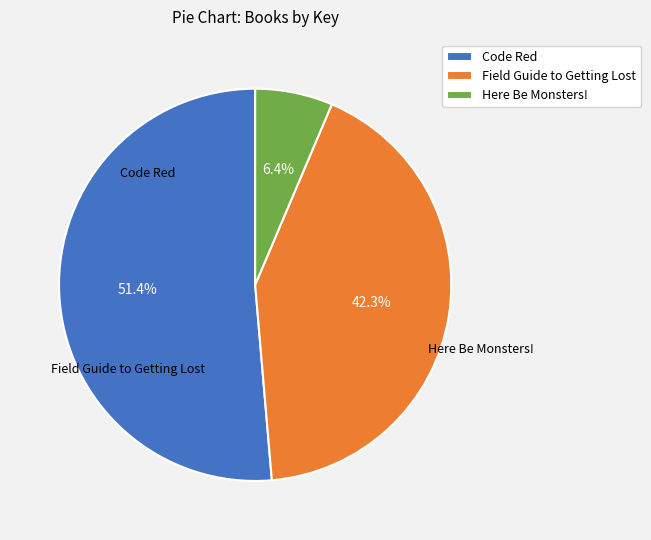

True or false: Code Red accounts for 39% of the total.

False